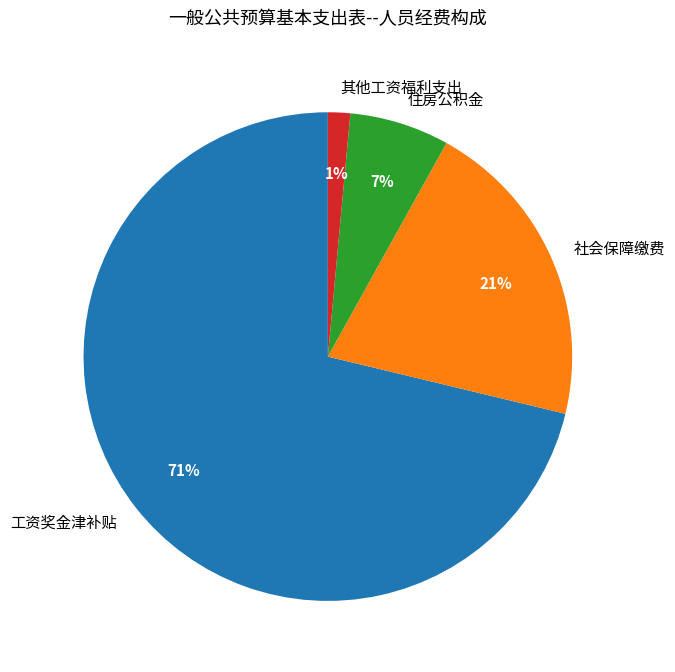

What is the ratio of the value at 社会保障缴费 to the value at 工资奖金津补贴?

0.3